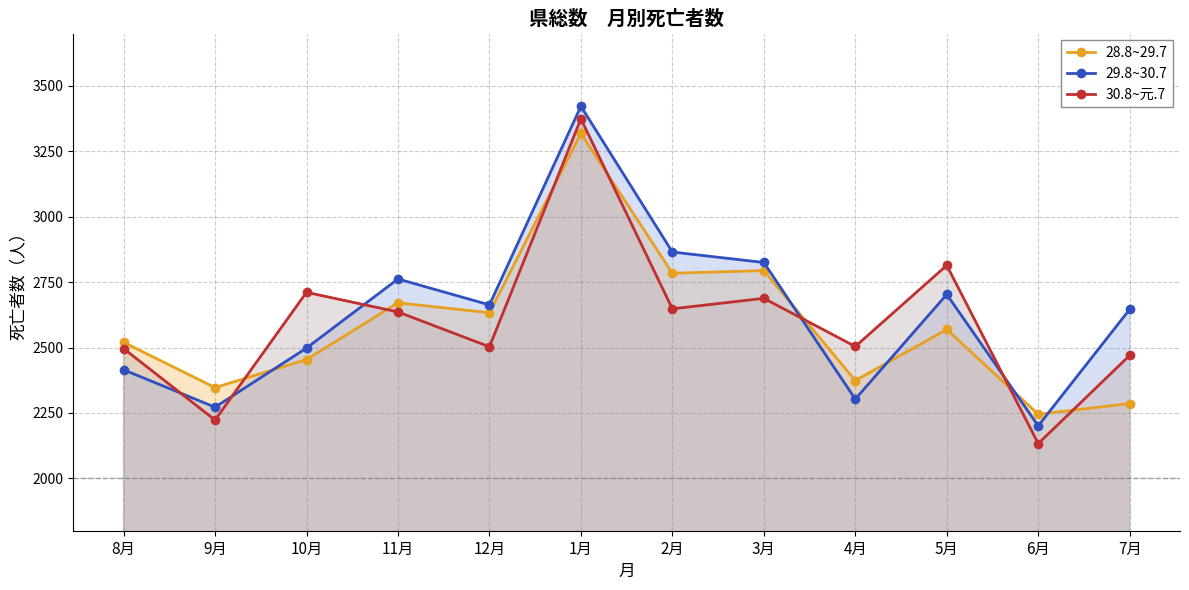

What are all the series names shown in the legend?

28.8~29.7, 29.8~30.7, 30.8~元.7